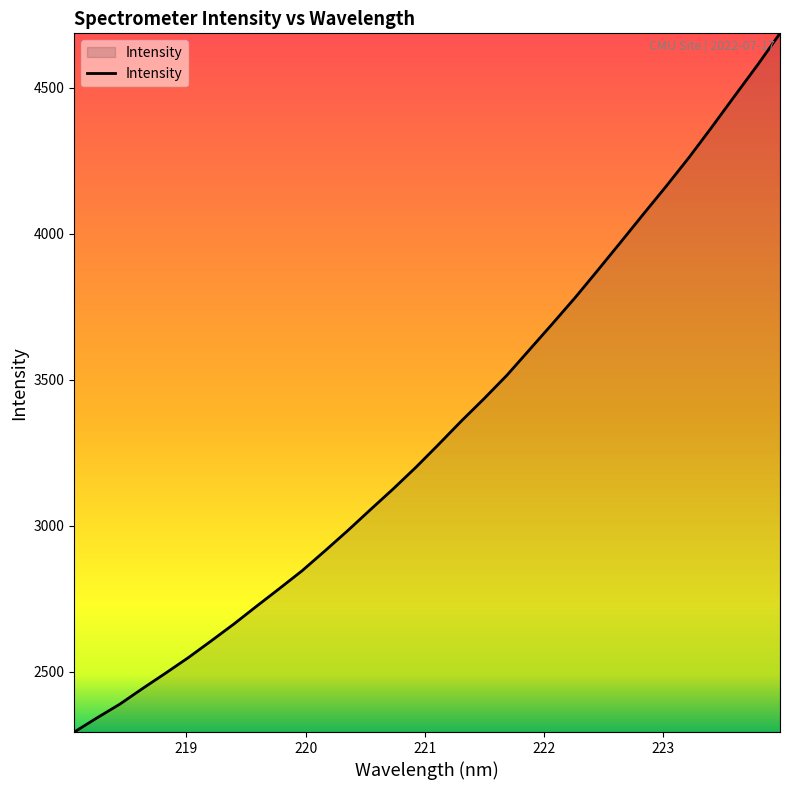

What is the greatest value displayed?

4686.4